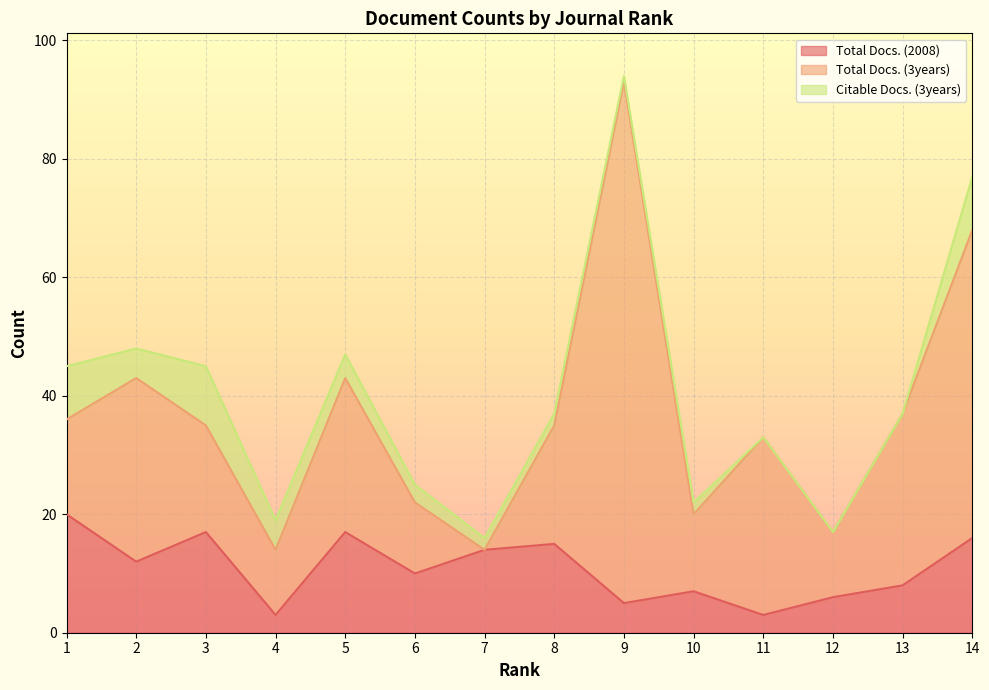

Is it true that Total Docs. (3years) equals 53 at 11?

False